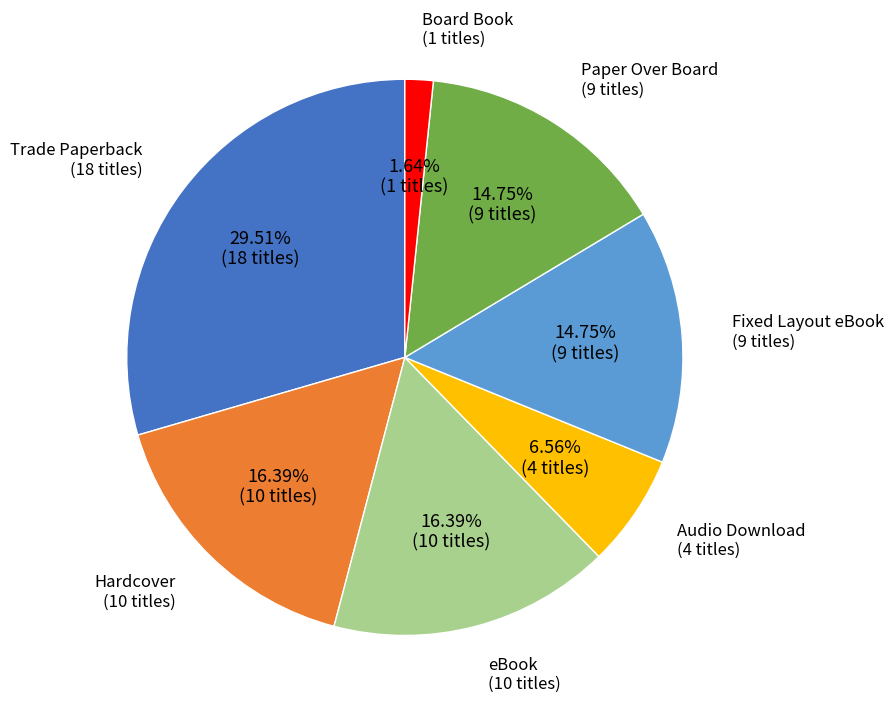

How many segments does this pie chart have?

7